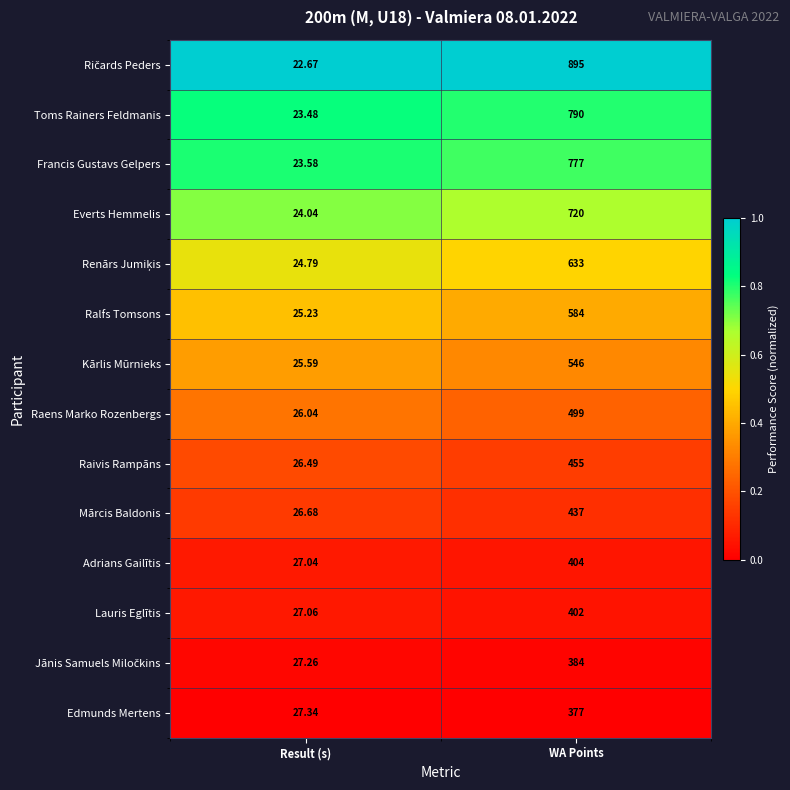

At which label is Raivis Rampāns closest to 240?

Result (s)